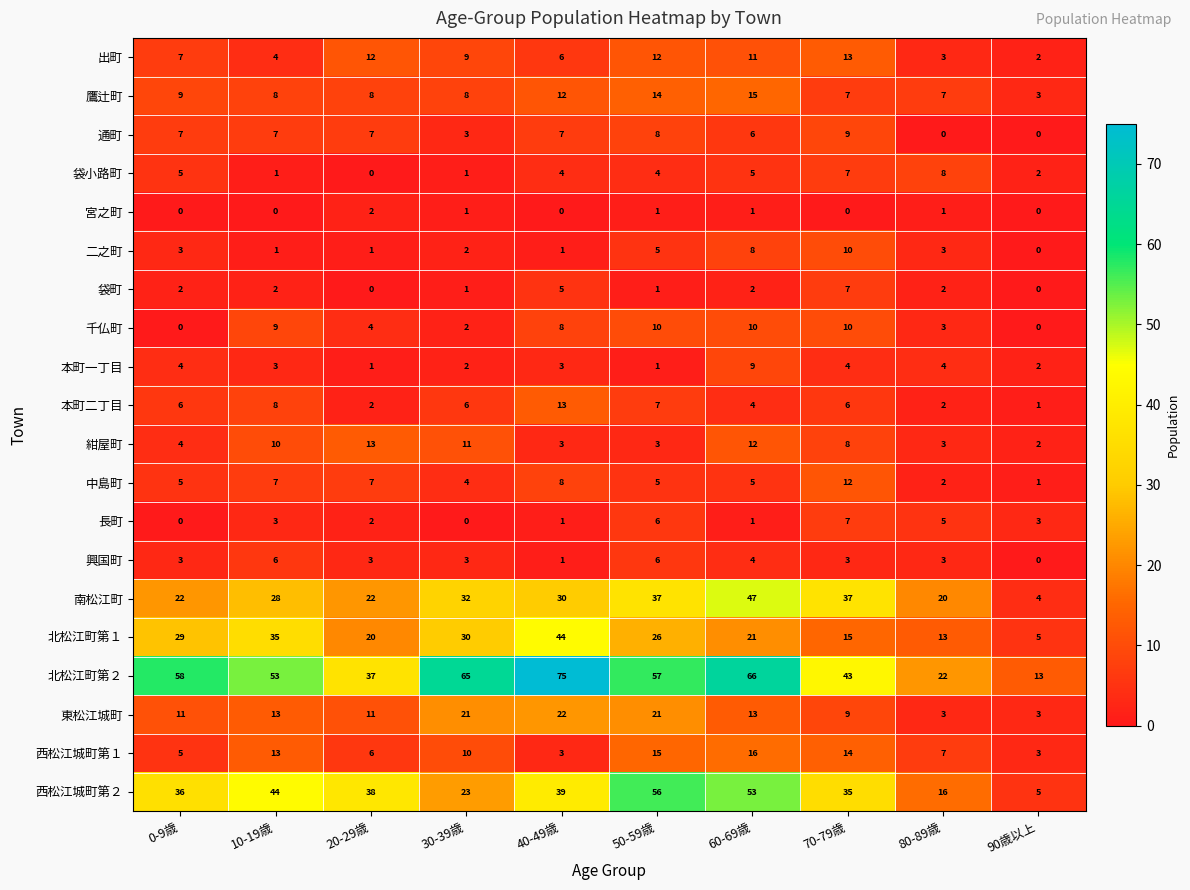

Which series has the largest range (max minus min)?

北松江町第２